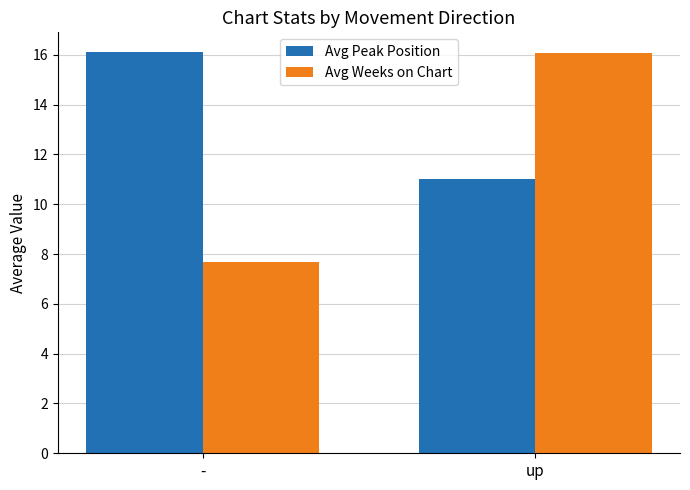

Which category has the highest value in the Avg Peak Position series?

-